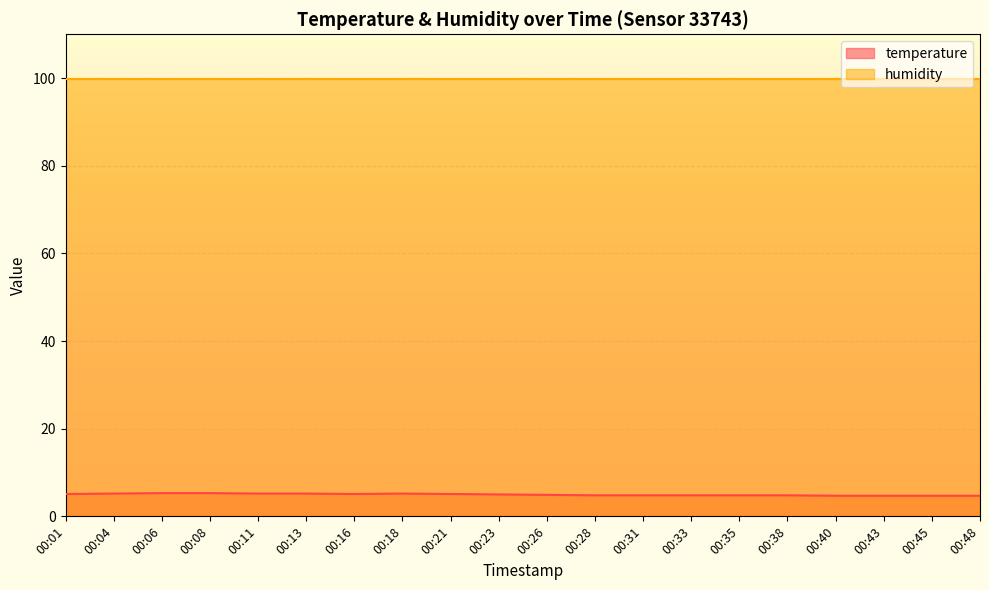

Where is the first local maximum?

00:18